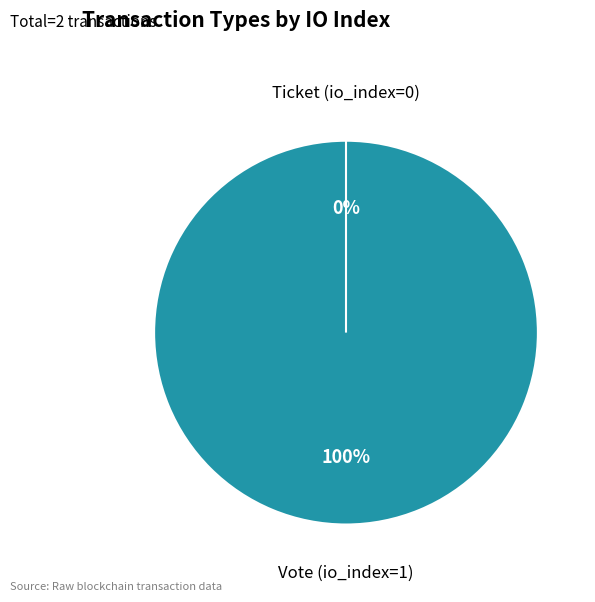

To the nearest percent, what is the difference between the Ticket (io_index=0) and Vote (io_index=1) slice percentages?

100%